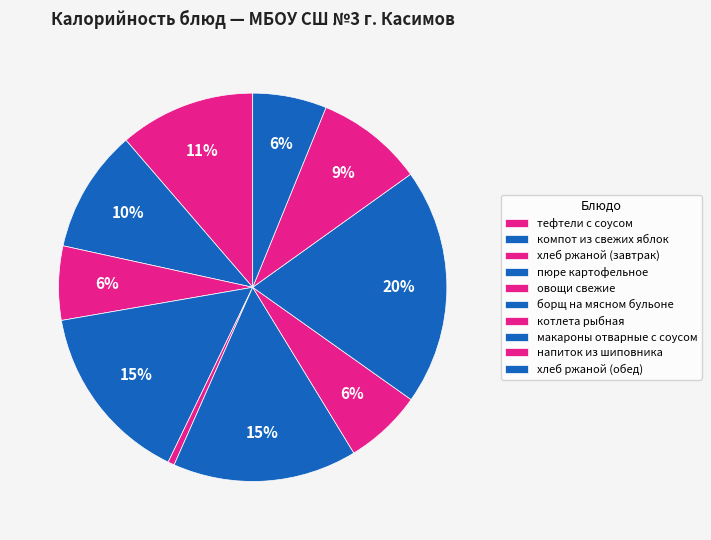

Which category has the smallest portion of the pie?

овощи свежие